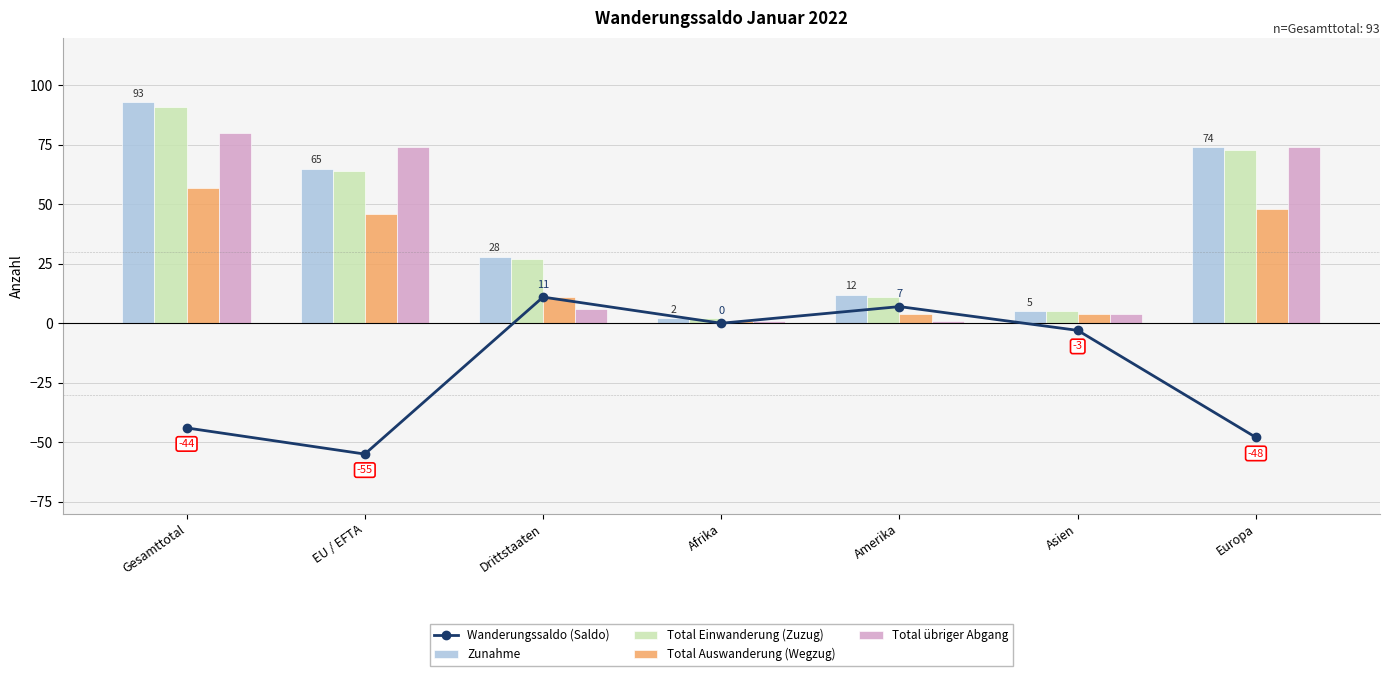

What is the label of the 1st bar from the left?

Gesamttotal